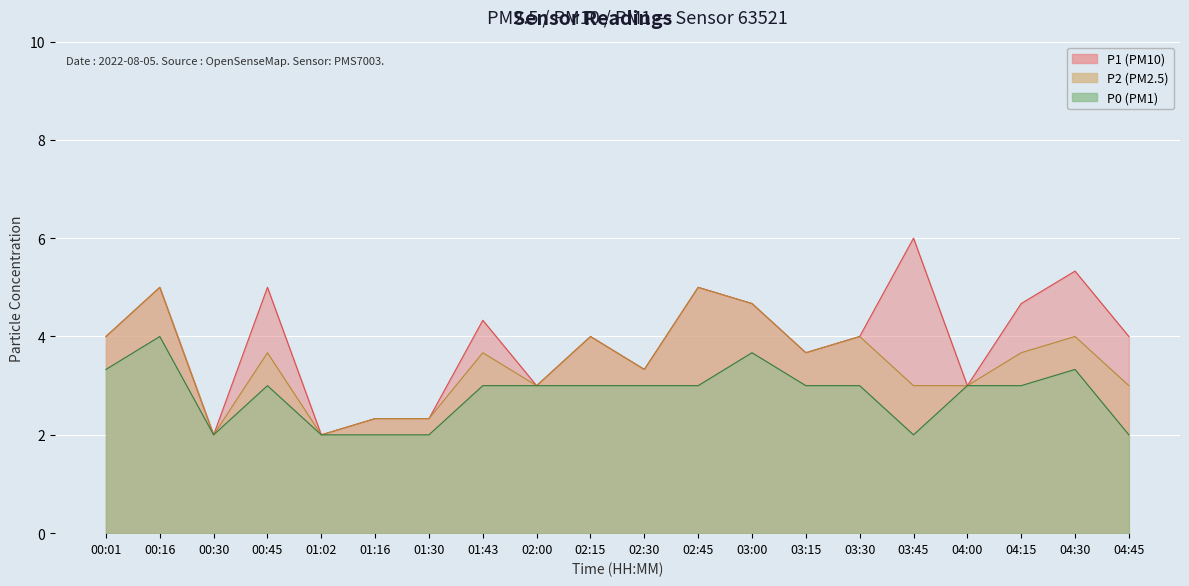

Count the number of categories in the chart.

20